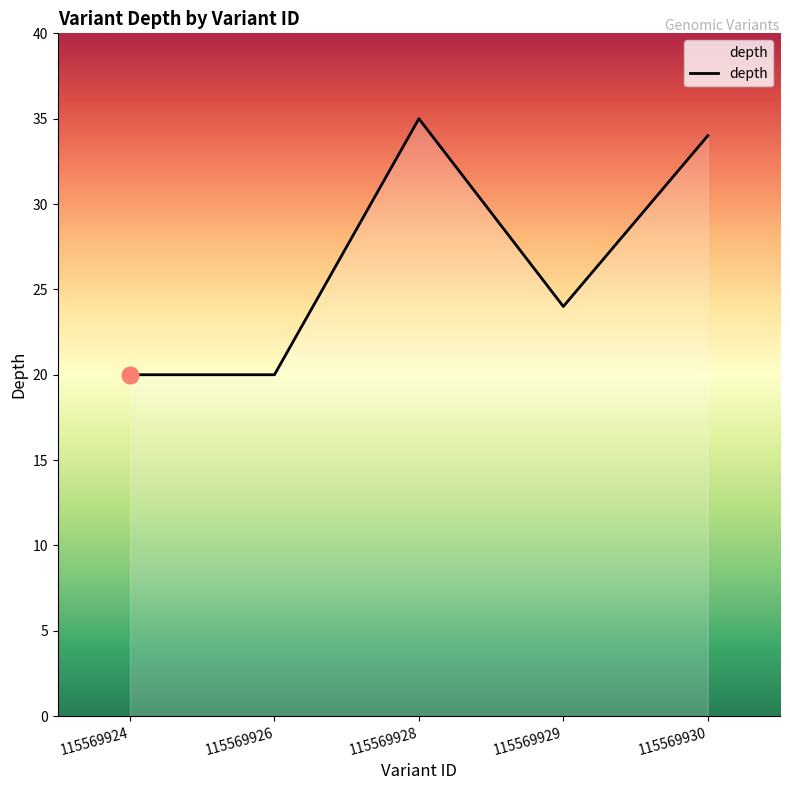

At which label is the value closest to 27?

115569929